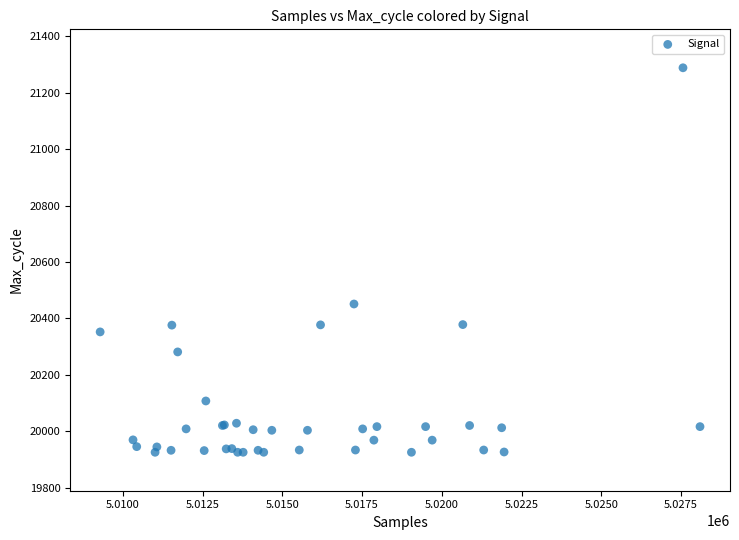

What Y value in the scatter plot is closest to 20607?

20451